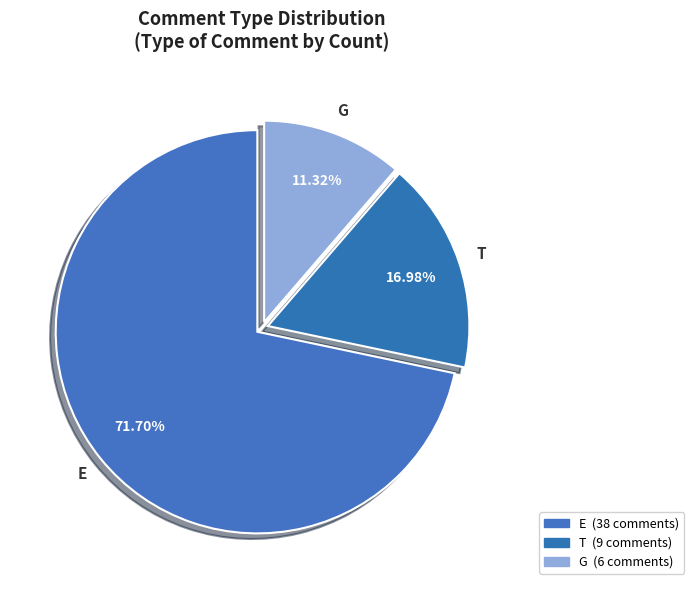

How many slices are in this pie chart?

3